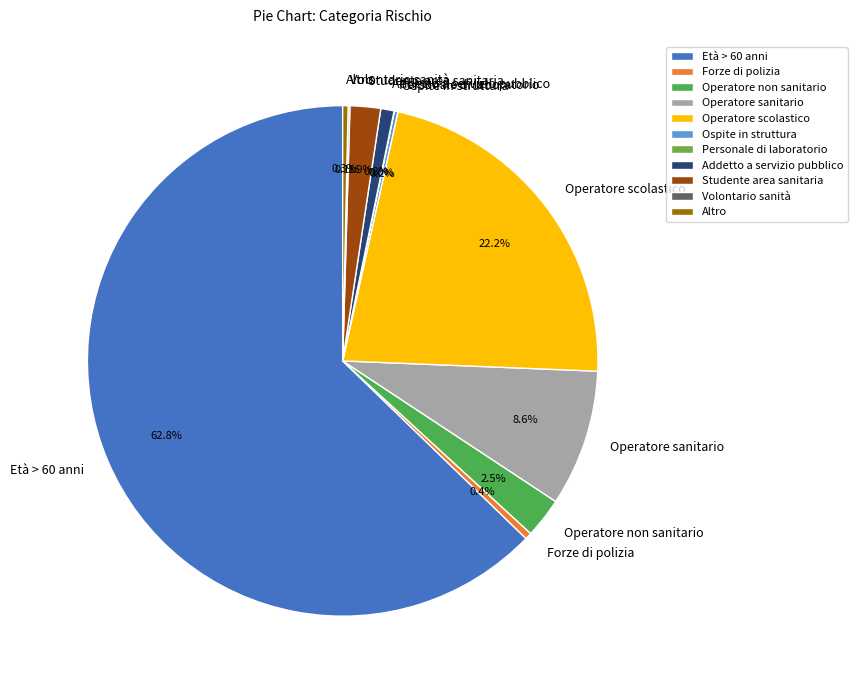

What is the majority slice?

Età > 60 anni